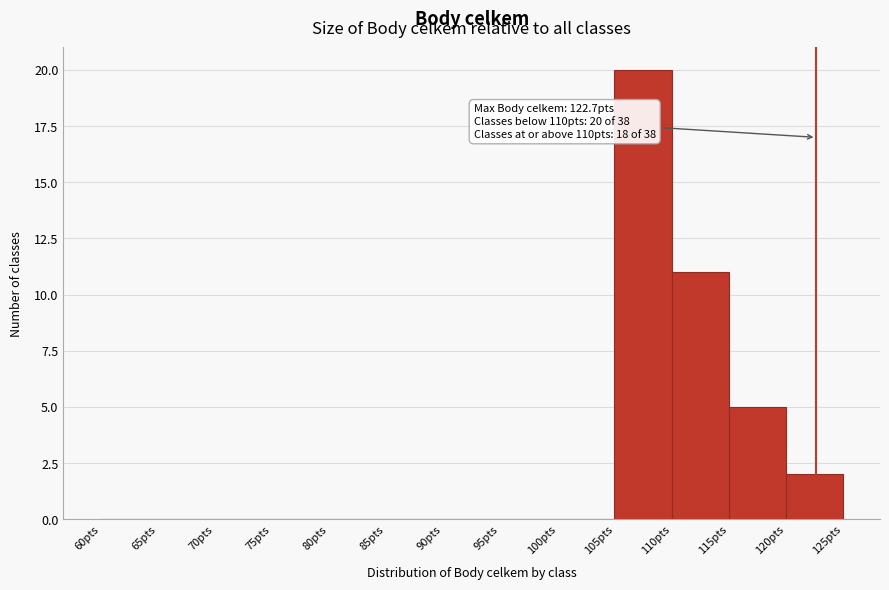

Over which range of the x-axis is the bar tallest?

105 to 110